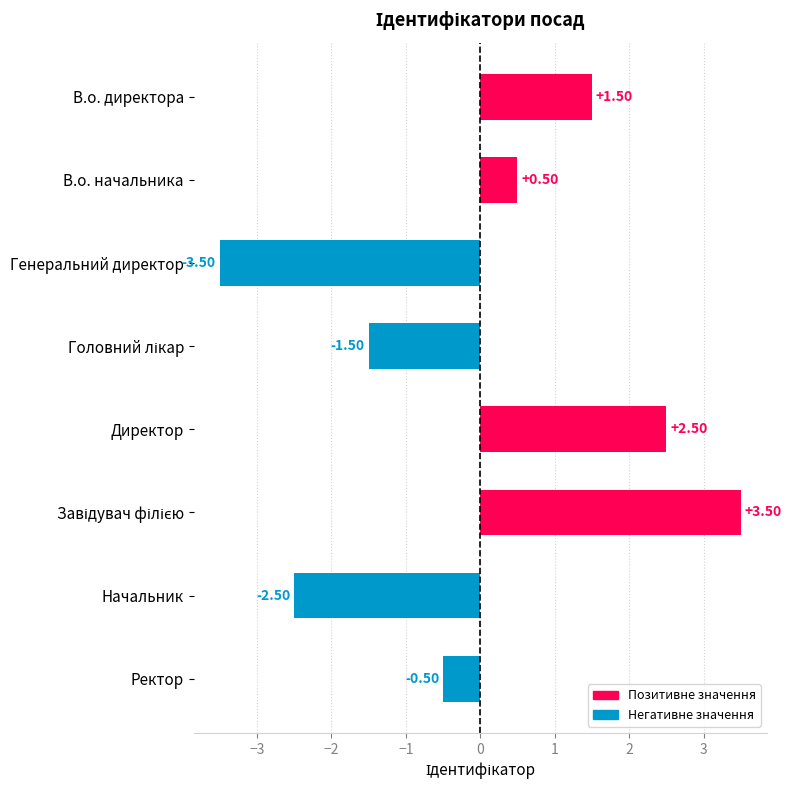

How many data points does each series have?

8